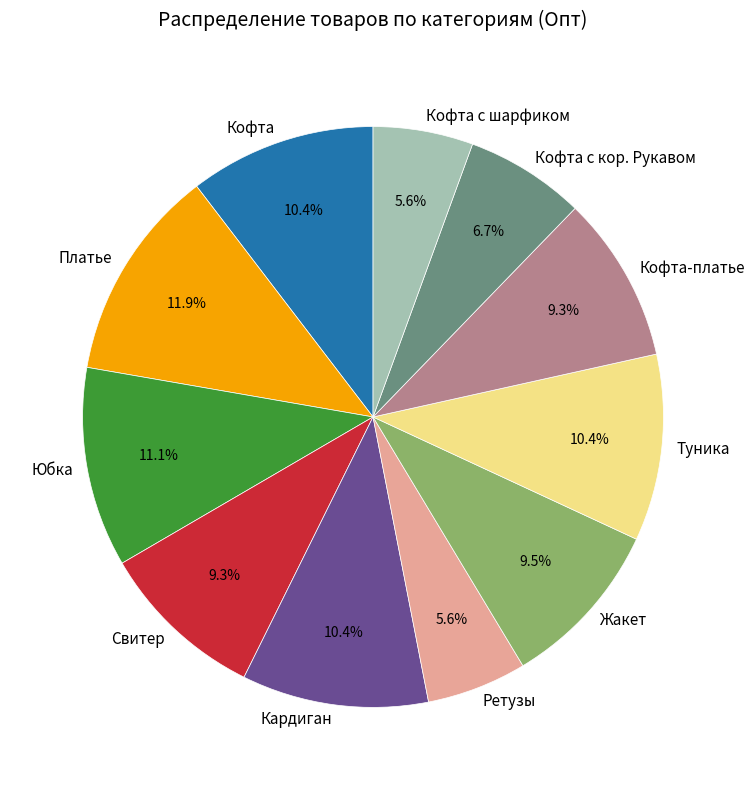

Combined, what portion of the pie is Туника and Платье?

22.3%